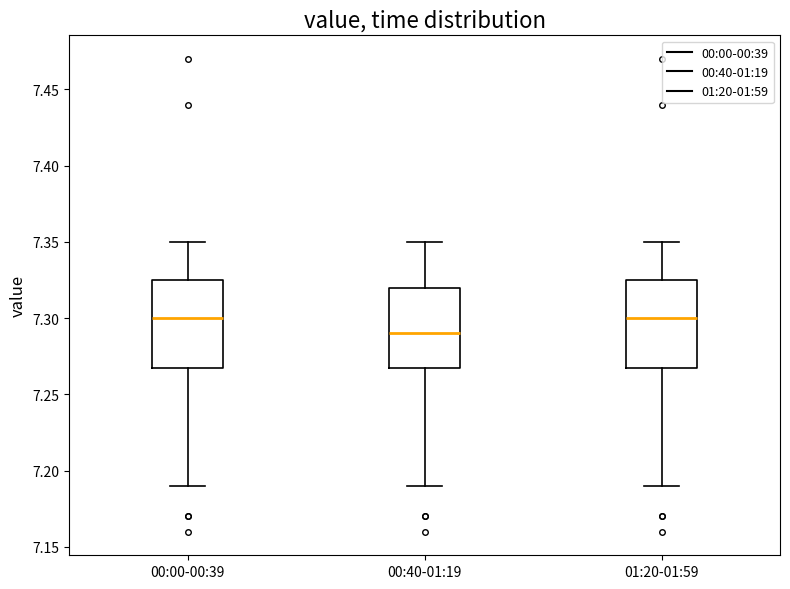

Where does the median line of the box for 00:00-00:39 sit on the y-axis? The values are not printed on the chart, so give them approximately, as read against the axis.

7.300